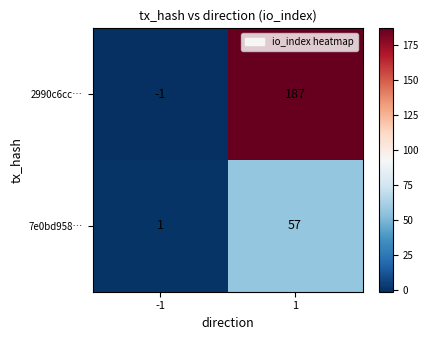

True or false: 2990c6cc… has a value of -1 at -1.

True